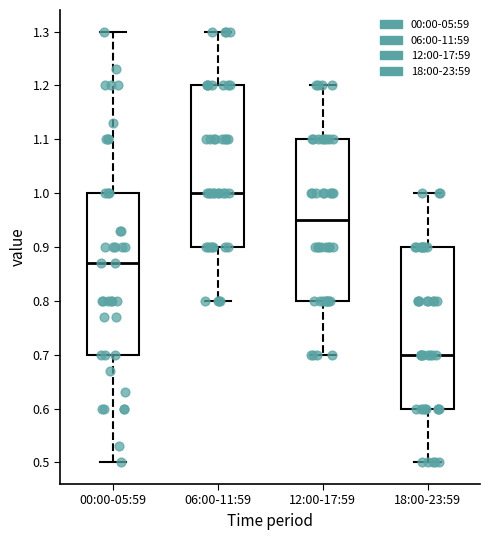

Reading left to right, read every box against the y-axis: the position of its median line, the range the box covers, and the ends of its whiskers. The values are not printed on the chart, so give them approximately, as read against the axis.

00:00-05:59: median 0.87, box 0.70 to 1.00, whiskers 0.50 to 1.30
06:00-11:59: median 1.00, box 0.90 to 1.20, whiskers 0.80 to 1.30
12:00-17:59: median 0.95, box 0.80 to 1.10, whiskers 0.70 to 1.20
18:00-23:59: median 0.70, box 0.60 to 0.90, whiskers 0.50 to 1.00